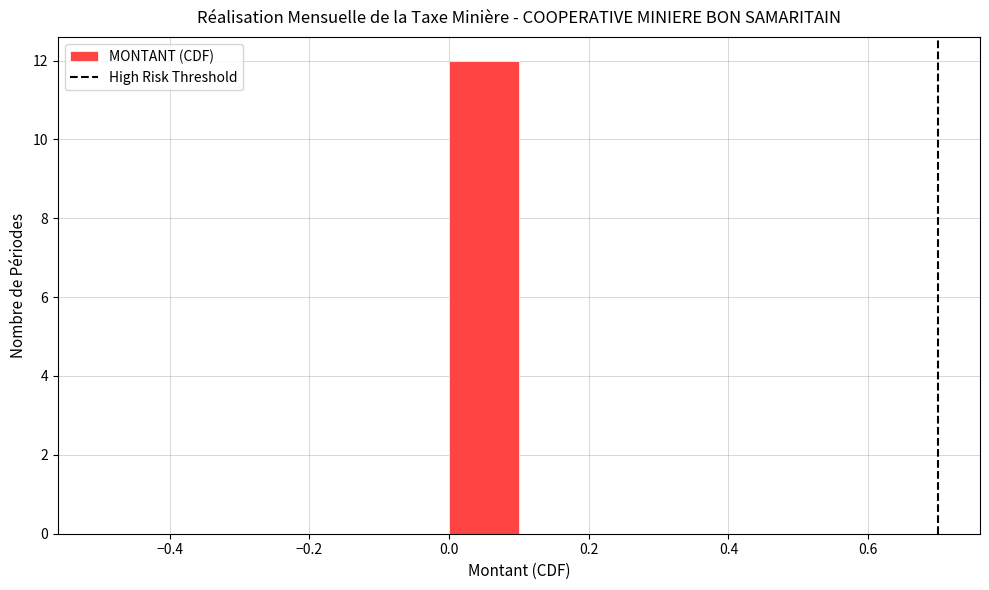

Over which range of the x-axis is the bar tallest?

0.0 to 0.1